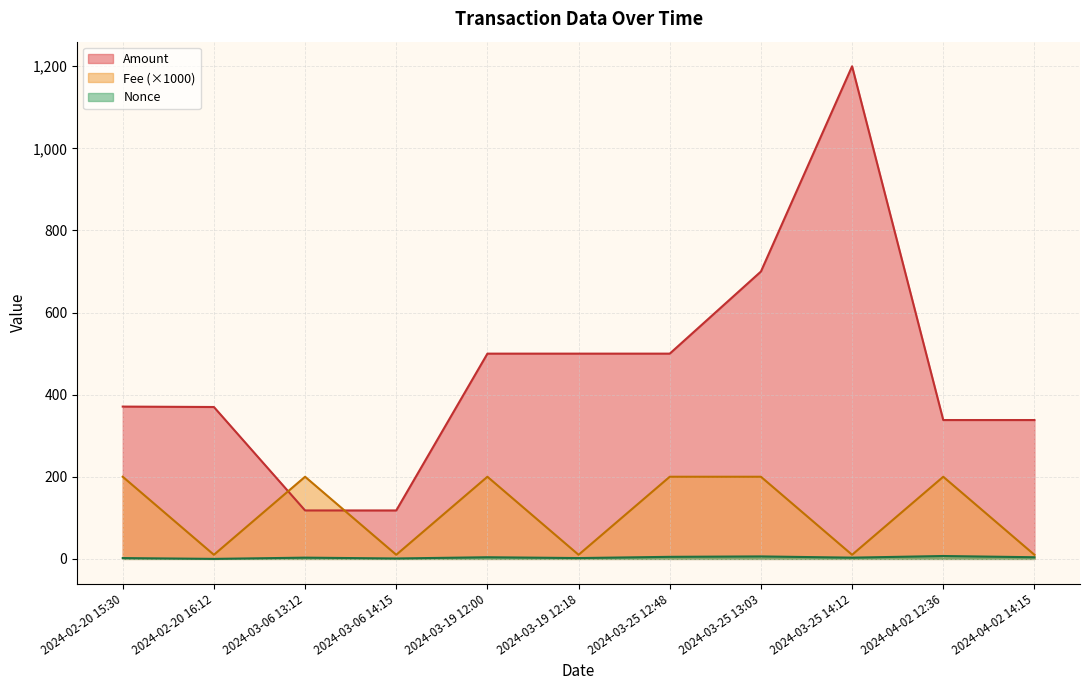

What value does the Amount series have at 2024-02-20 15:30?

371.0